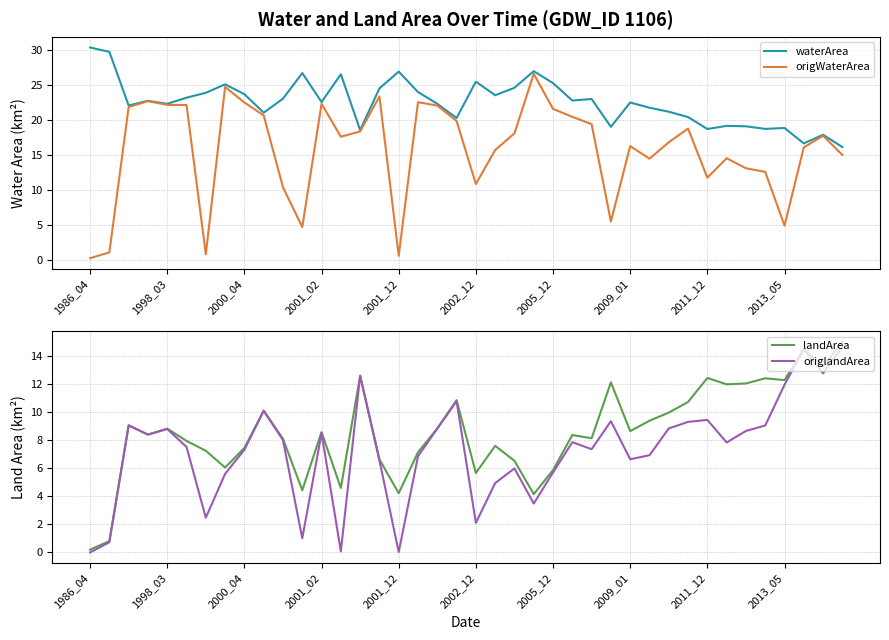

How many categories are shown in the chart?

40